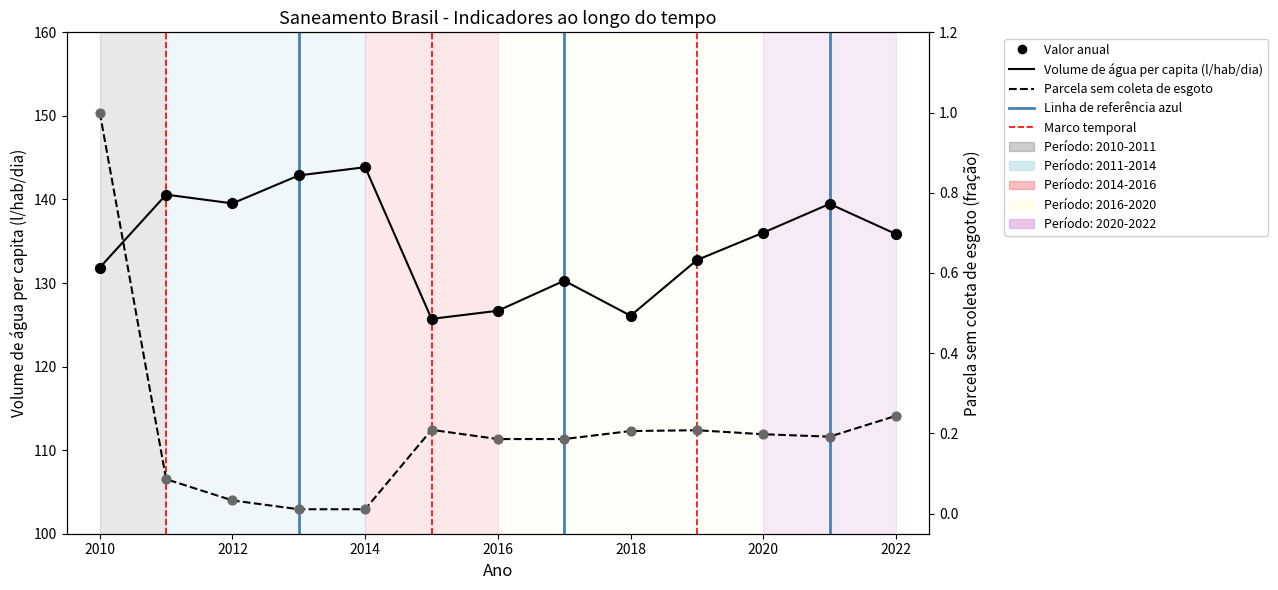

Which series has the largest total across all categories?

Volume de agua per capita (l/hab/dia)